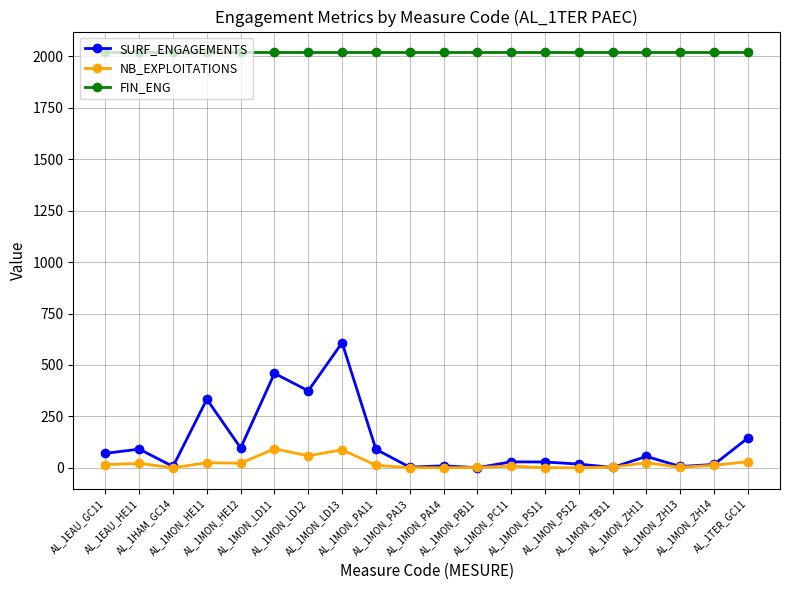

Which series has the widest spread of values?

SURF_ENGAGEMENTS